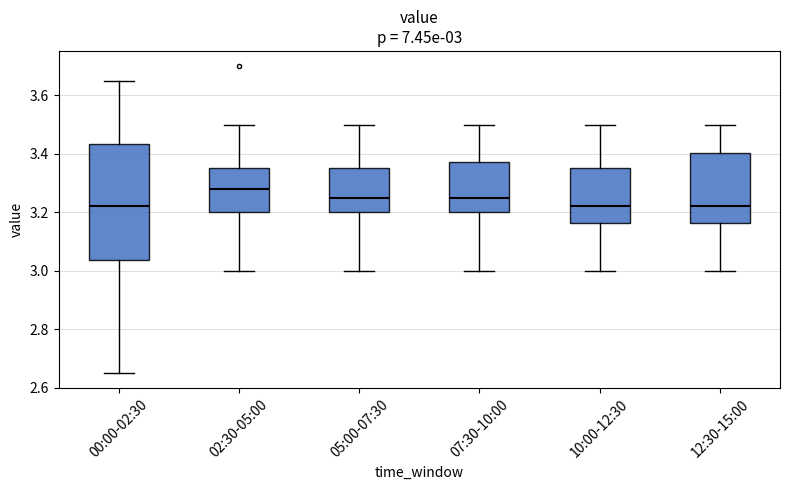

Comparing the boxes themselves (not the whiskers), which one is the tallest?

00:00-02:30